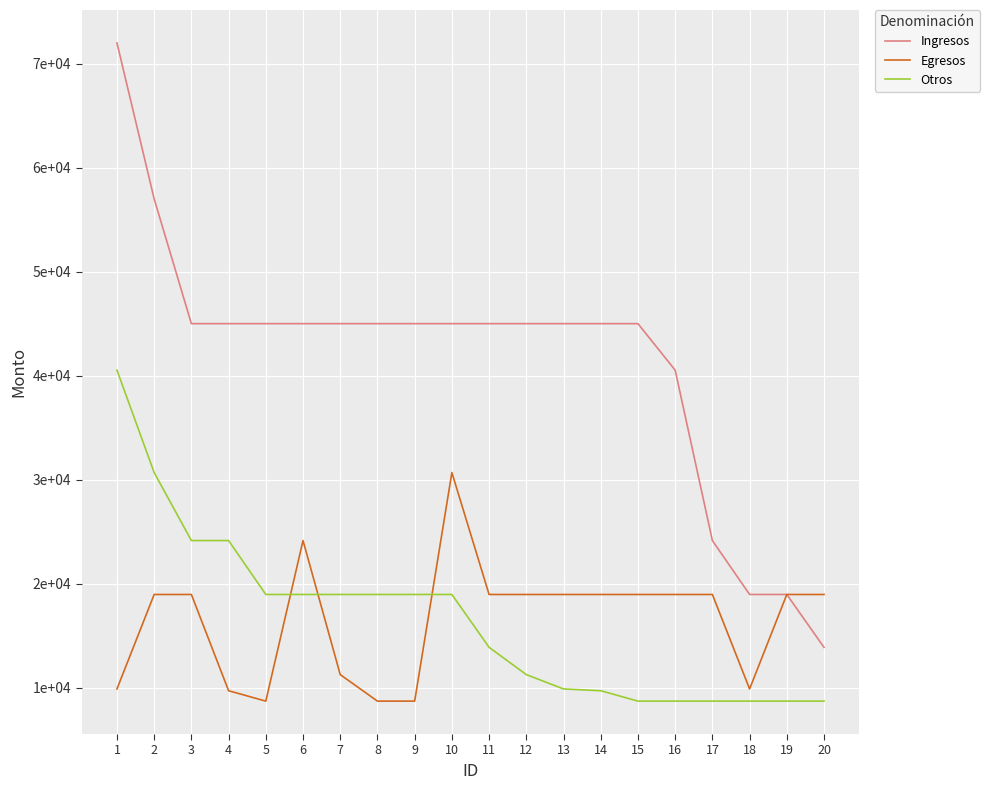

Reading left to right, extract all data points from this chart.

Ingresos: 1=72000.0	2=57000.0	3=45000.0	4=45000.0	5=45000.0	6=45000.0	7=45000.0	8=45000.0	9=45000.0	10=45000.0	11=45000.0	12=45000.0	13=45000.0	14=45000.0	15=45000.0	16=40527.7	17=24140.5	18=18954.3	19=18954.3	20=13867.8
Egresos: 1=9867.8	2=18954.3	3=18954.3	4=9698.2	5=8698.2	6=24140.5	7=11247.0	8=8698.2	9=8698.2	10=30678.1	11=18954.3	12=18954.3	13=18954.3	14=18954.3	15=18954.3	16=18954.3	17=18954.3	18=9867.8	19=18954.3	20=18954.3
Otros: 1=40527.7	2=30678.1	3=24140.5	4=24140.5	5=18954.3	6=18954.3	7=18954.3	8=18954.3	9=18954.3	10=18954.3	11=13867.8	12=11247.0	13=9867.8	14=9698.2	15=8698.2	16=8698.2	17=8698.2	18=8698.2	19=8698.2	20=8698.2